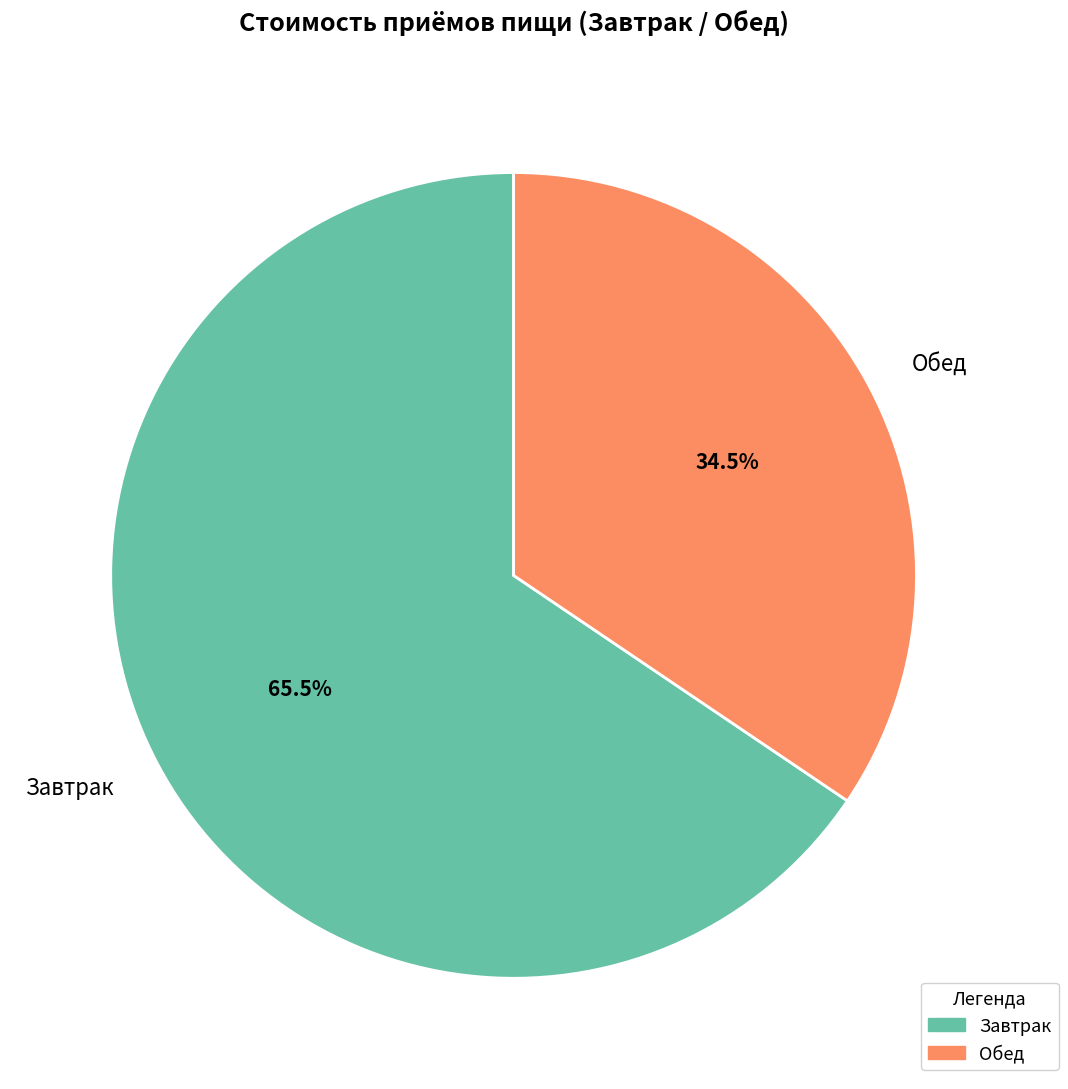

Combined, do Завтрак and Обед account for over 50%?

Yes